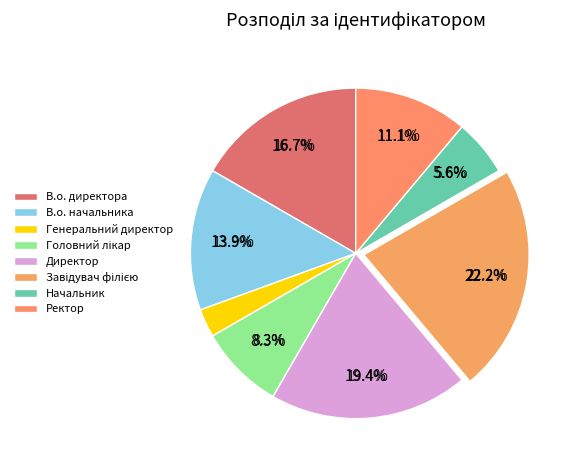

Which slice is the smallest?

Генеральний директор